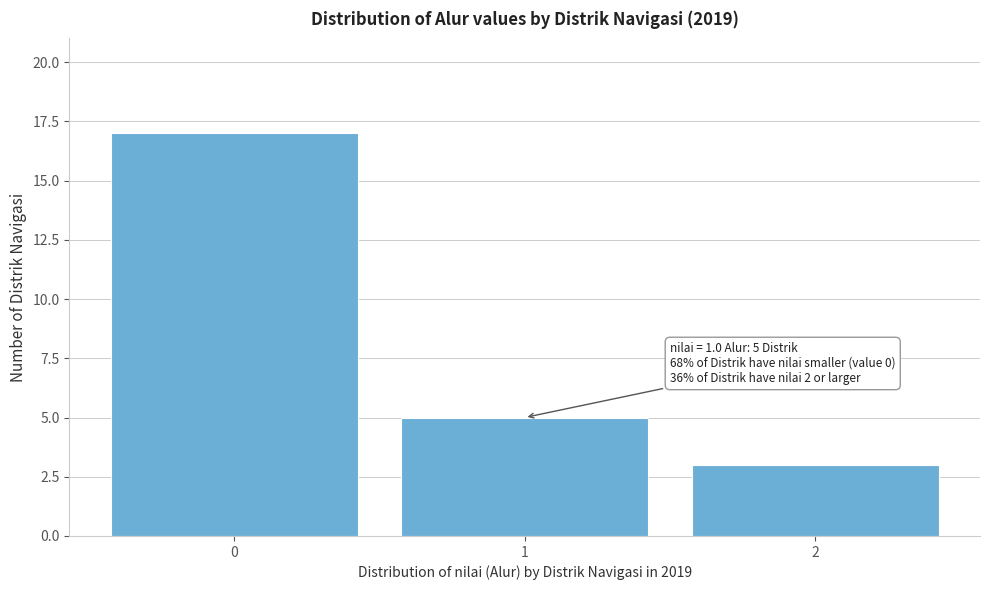

Which range on the x-axis has the tallest bar?

-0.5 to 0.5